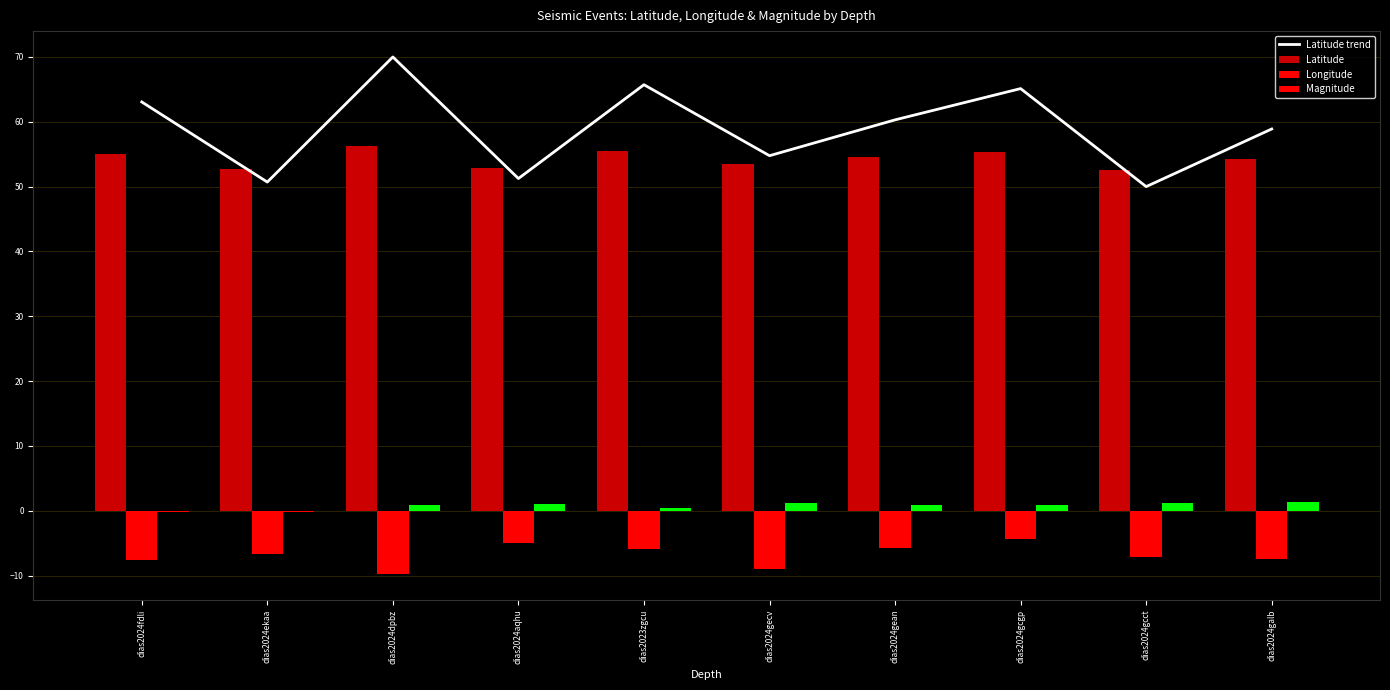

Which series changed the most between dias2024gcgp and dias2024gcct?

Latitude trend